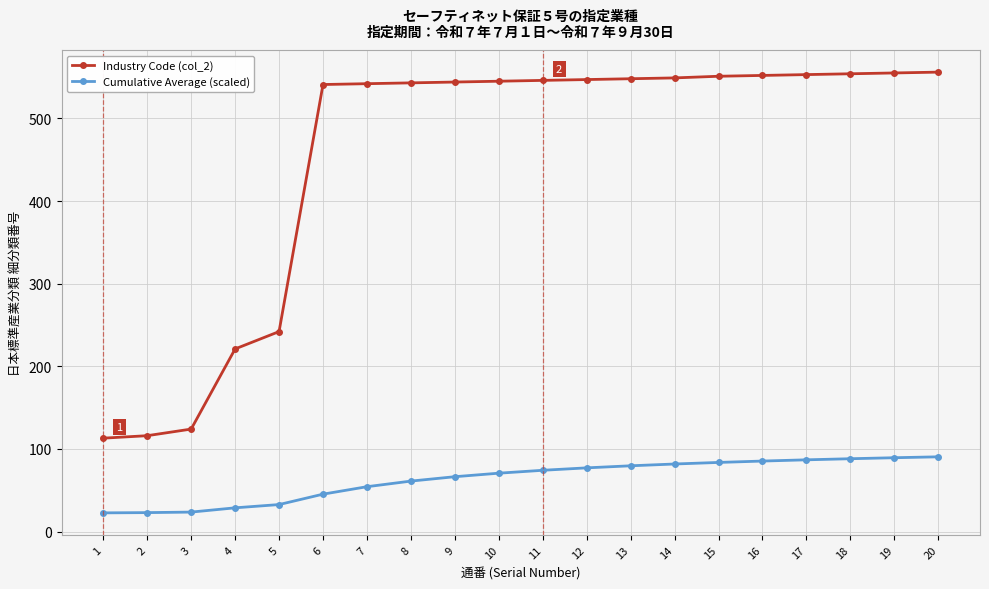

What is the difference between the maximum and second lowest values in the Industry Code (col_2) series?

440.0